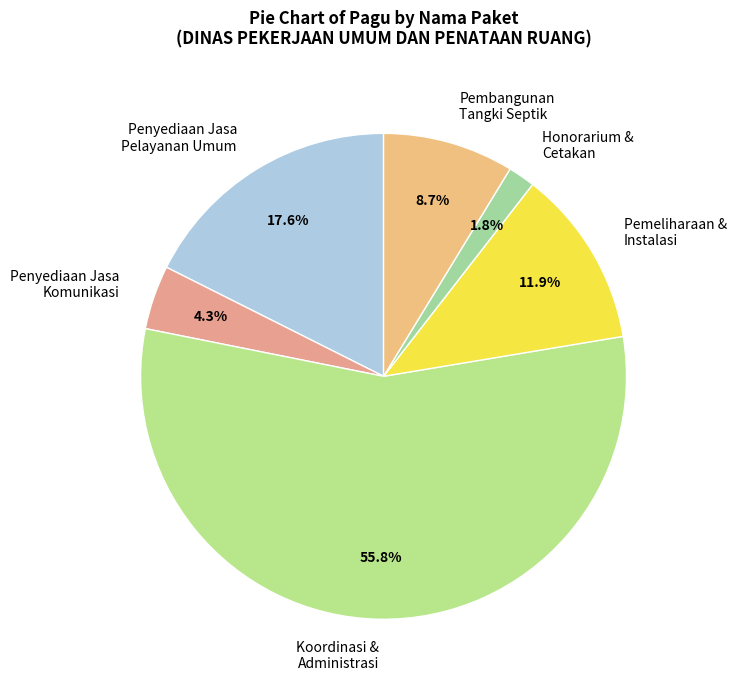

Which category has the smallest portion of the pie?

Honorarium & Cetakan